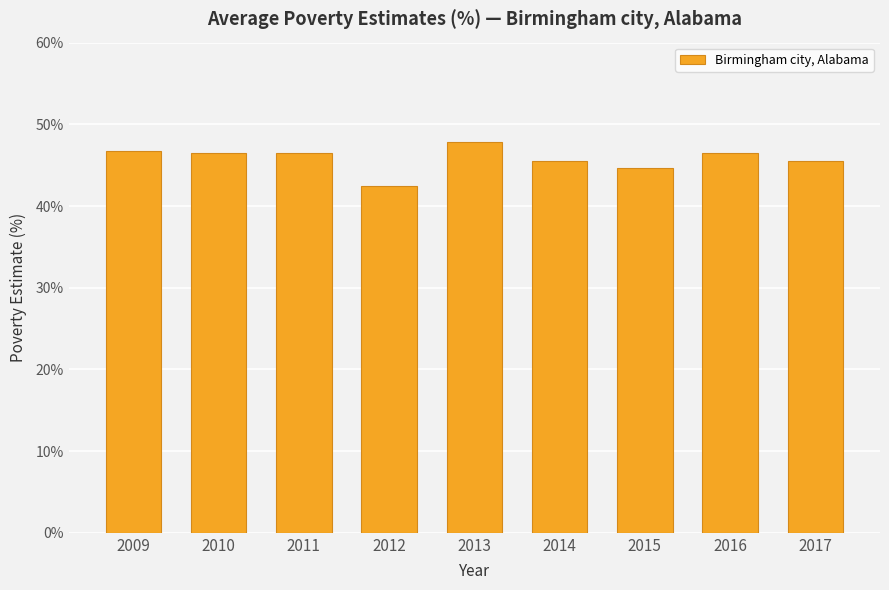

Which label corresponds to the smallest value in the chart?

2012